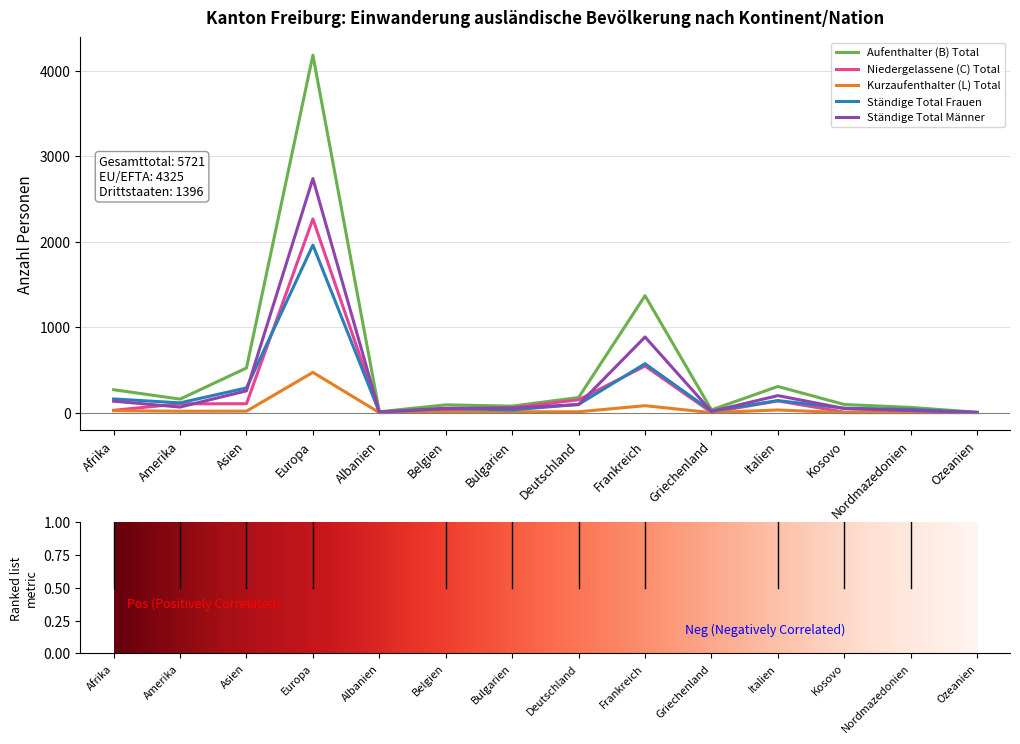

What is the greatest value displayed?

4182